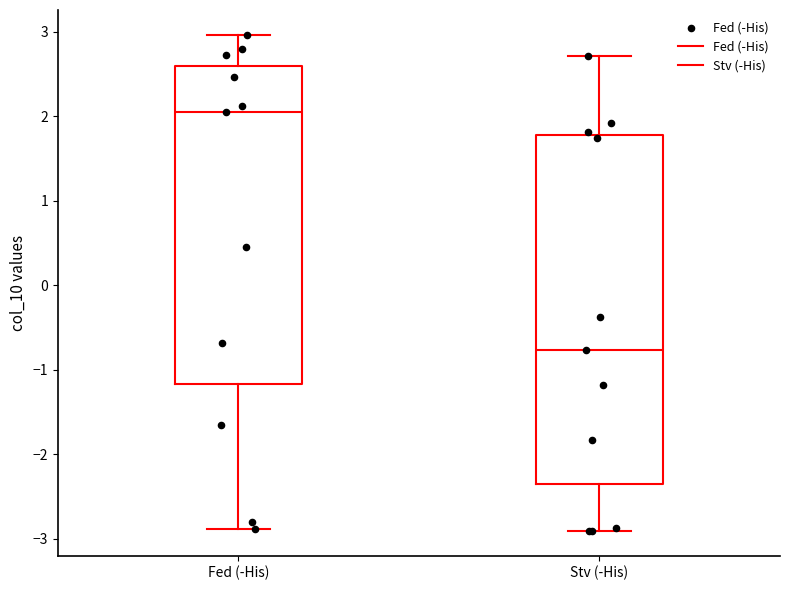

Reading left to right, read every box against the y-axis: the position of its median line, the range the box covers, and the ends of its whiskers. The values are not printed on the chart, so give them approximately, as read against the axis.

Fed (-His): median 2.0, box -1.2 to 2.6, whiskers -2.9 to 3.0
Stv (-His): median -0.8, box -2.4 to 1.8, whiskers -2.9 to 2.7